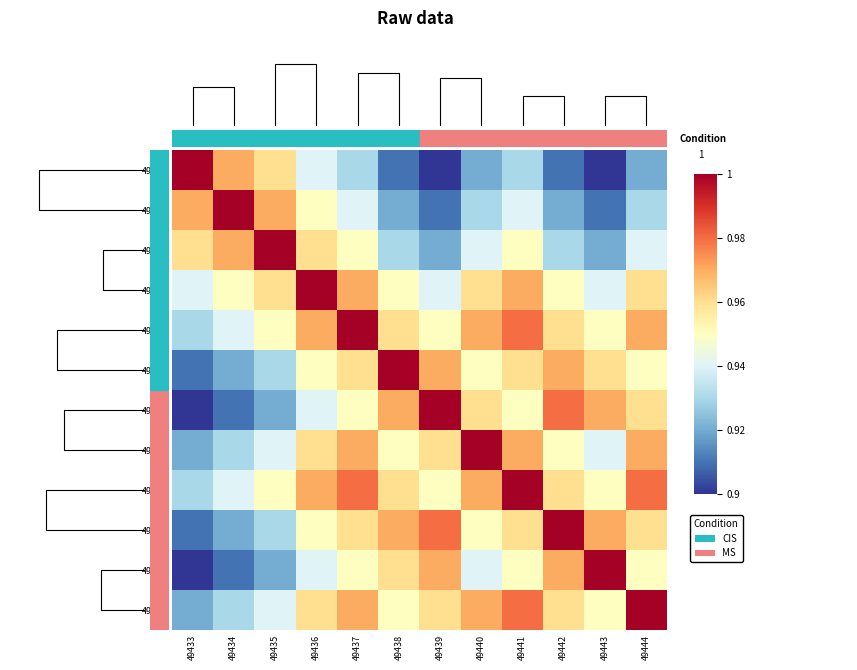

True or false: 49443 has a value of 1.0 at 49443.

True